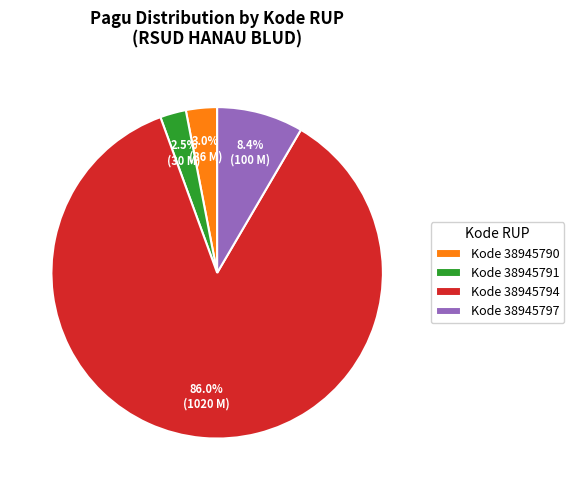

How many slices are in this pie chart?

4